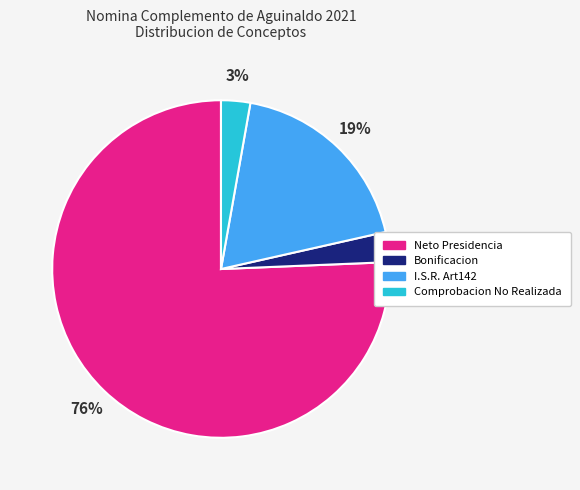

Is there any slice that represents more than half of the pie?

Yes